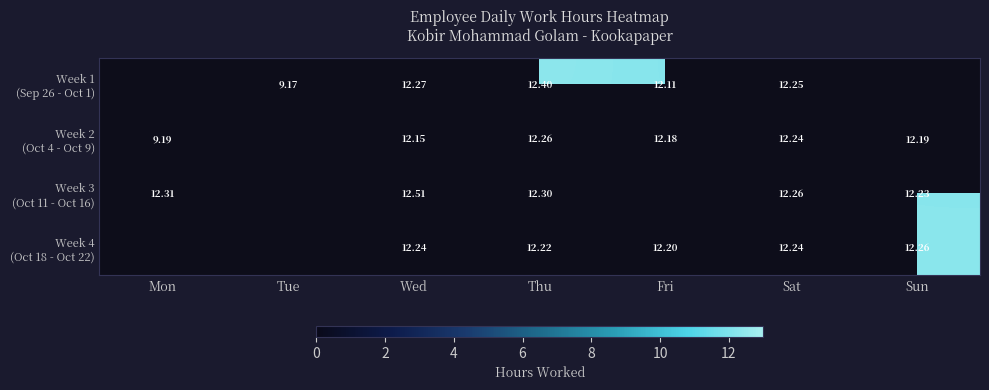

At which label does Week 2 (Oct 4 - Oct 9) first exceed 12?

Wed